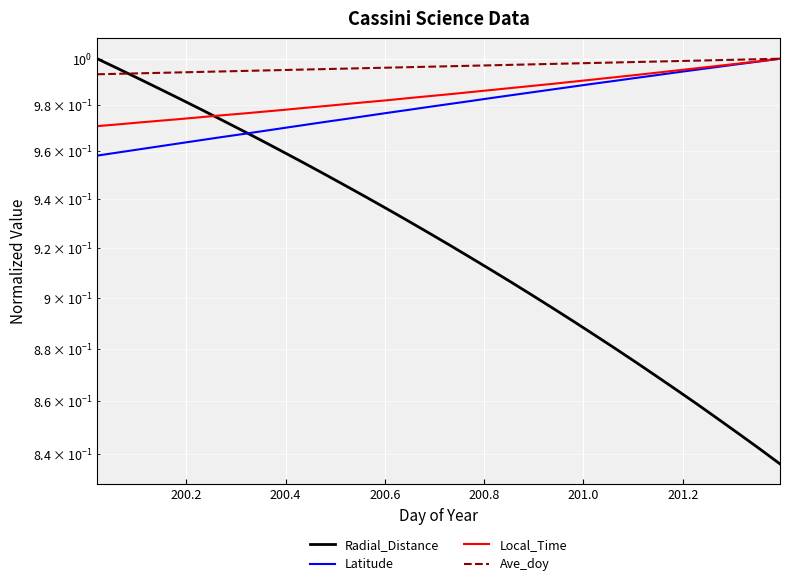

What are all the series names shown in the legend?

Radial_Distance, Latitude, Local_Time, Ave_doy